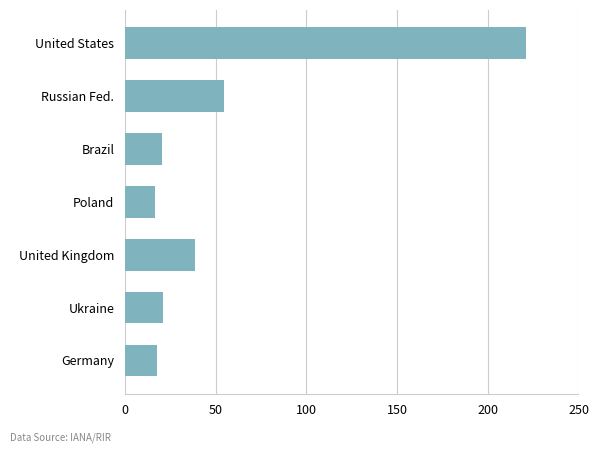

What is the greatest value displayed?

221.2